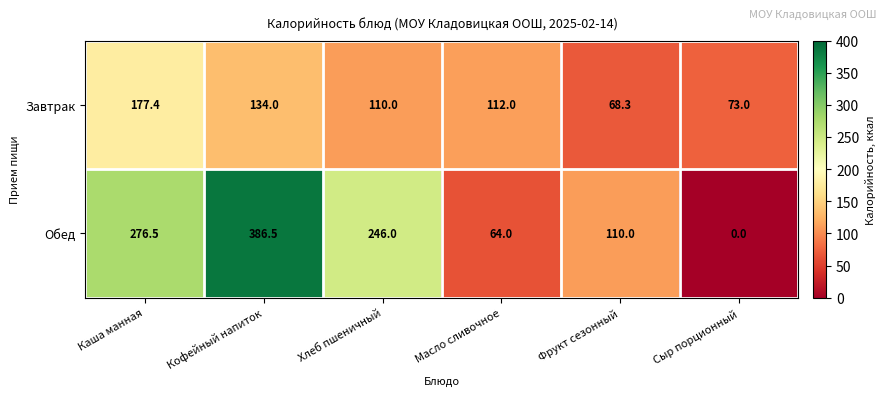

Which series has the largest total across all categories?

Обед